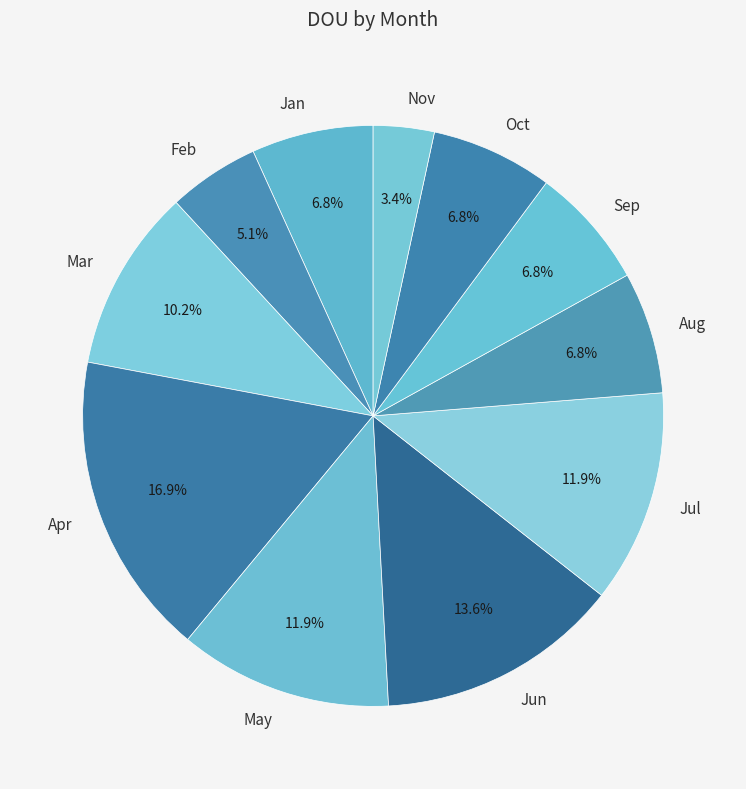

How many slices are in this pie chart?

11